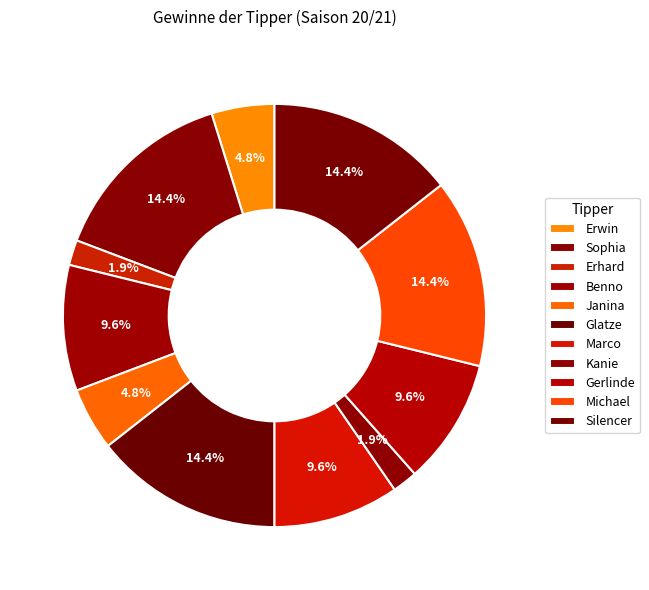

Combined, what portion of the pie is Erhard and Erwin?

6.7%